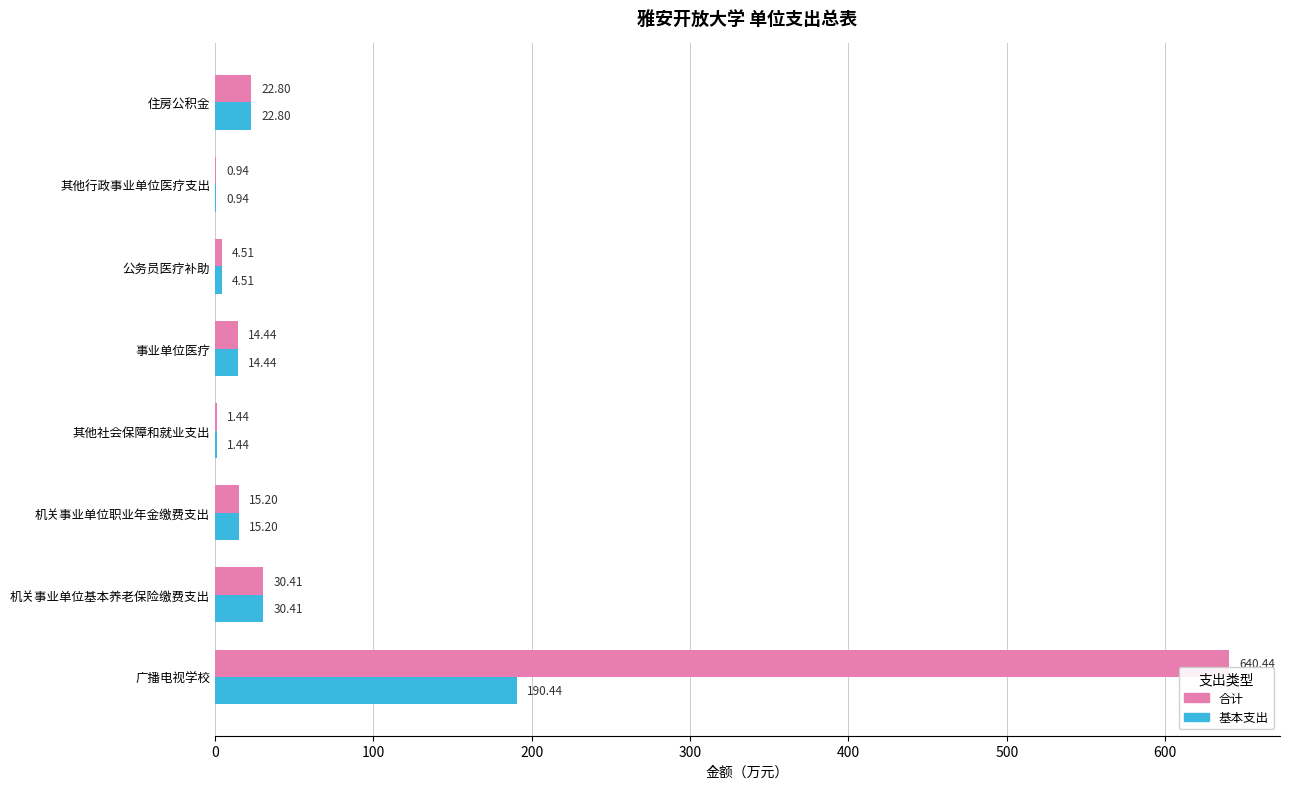

Which series has the largest total across all categories?

合计